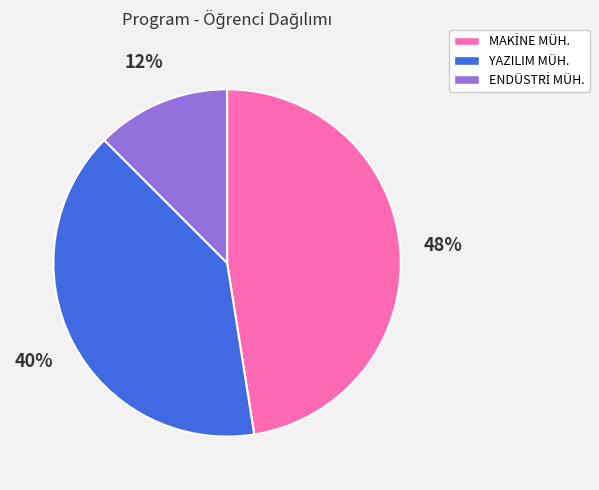

Is YAZILIM MÜH. the majority of the pie?

No